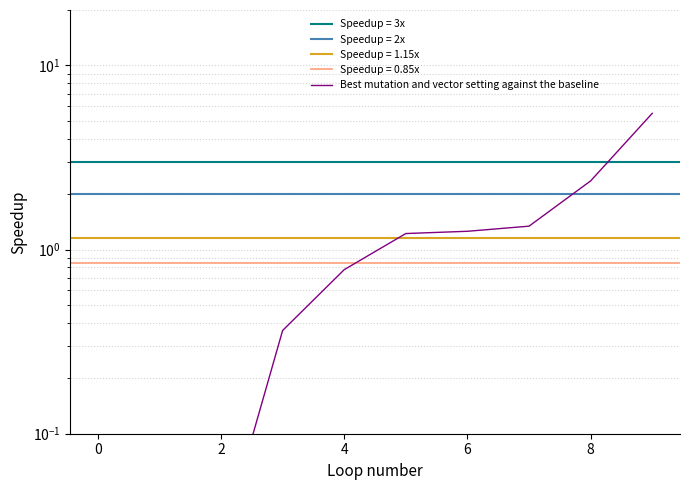

The chart shows a value of 5.5 at 9. True or false?

True